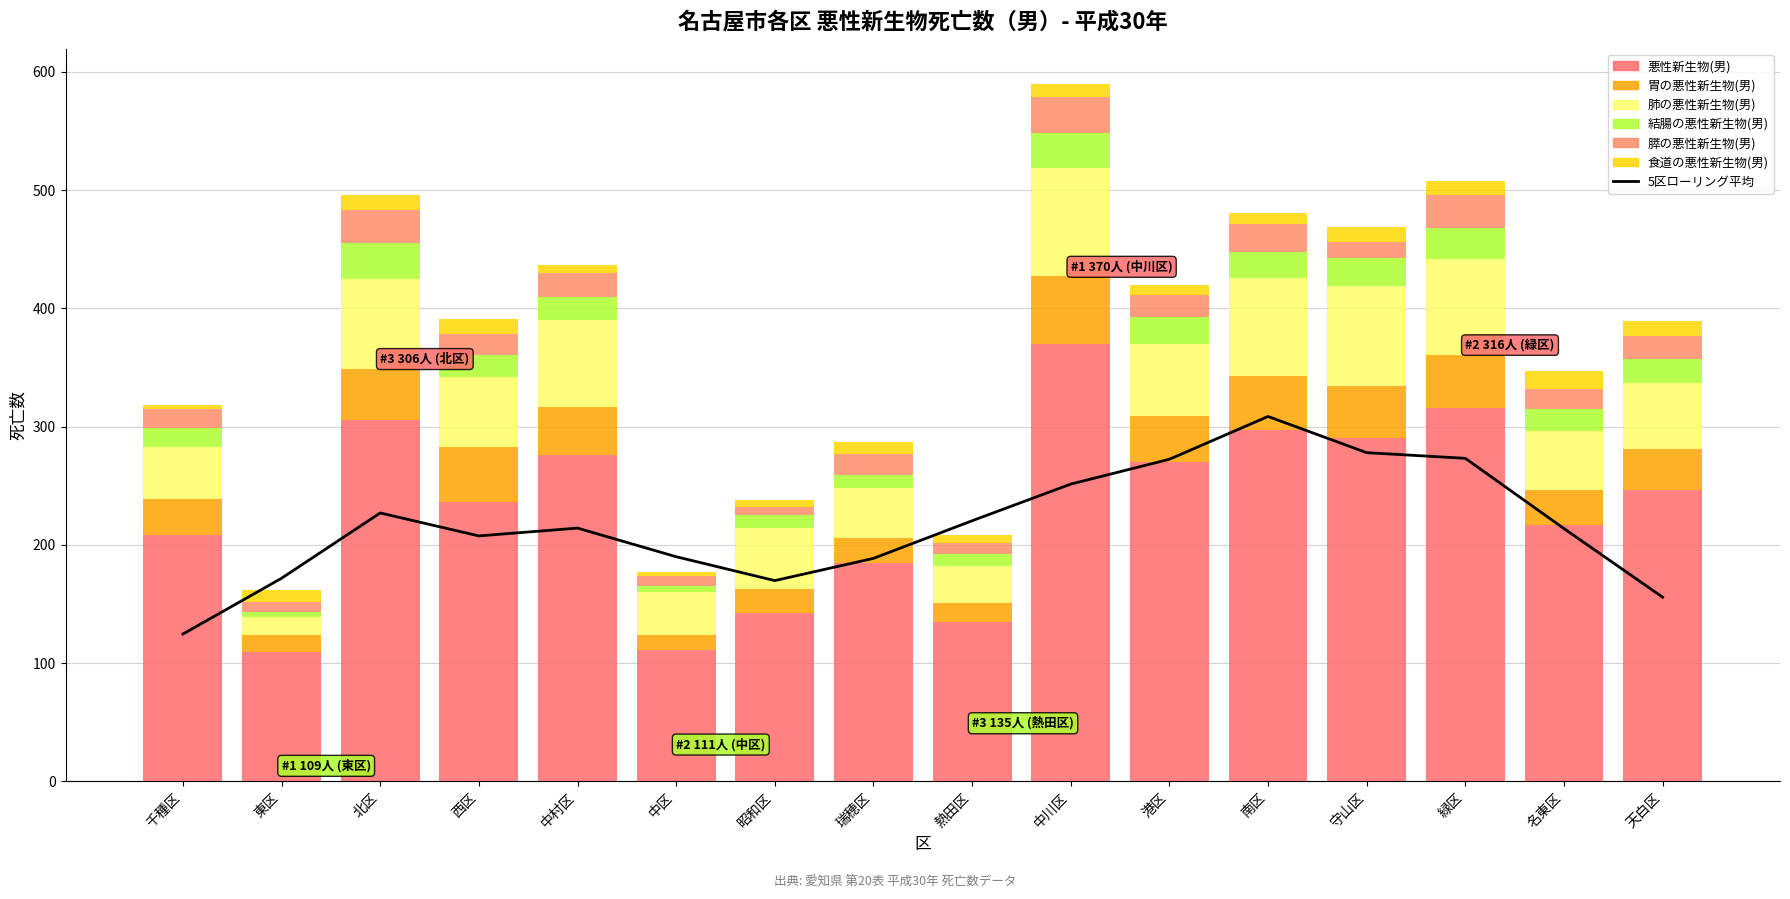

Reading right to left, extract all data points from this chart.

悪性新生物(男): 246	217	316	290	297	270	370	135	185	142	111	276	236	306	109	208
胃の悪性新生物(男): 35	29	45	44	46	39	57	16	21	21	13	41	47	43	15	31
肺の悪性新生物(男): 56	50	81	85	83	61	92	31	42	51	36	73	59	76	15	44
結腸の悪性新生物(男): 20	19	26	24	22	23	29	10	11	11	5	20	19	30	4	16
膵の悪性新生物(男): 20	17	28	13	23	18	31	10	18	7	9	20	17	28	9	16
食道の悪性新生物(男): 12	15	12	13	10	9	11	6	10	6	3	7	13	13	10	3